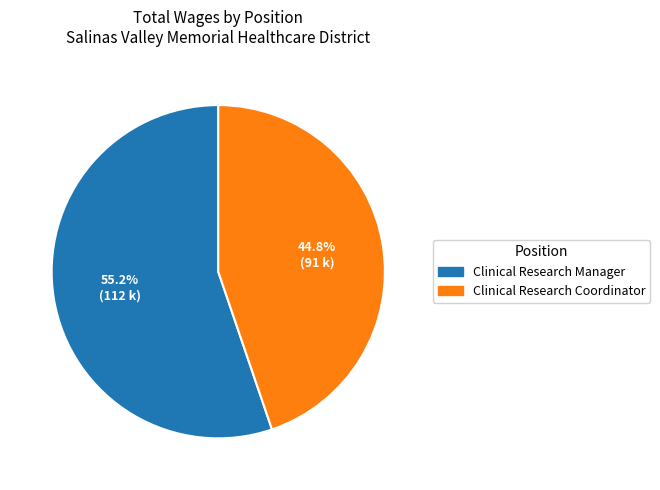

Approximately how many times larger is the value at Clinical Research Manager compared to Clinical Research Coordinator?

1.2